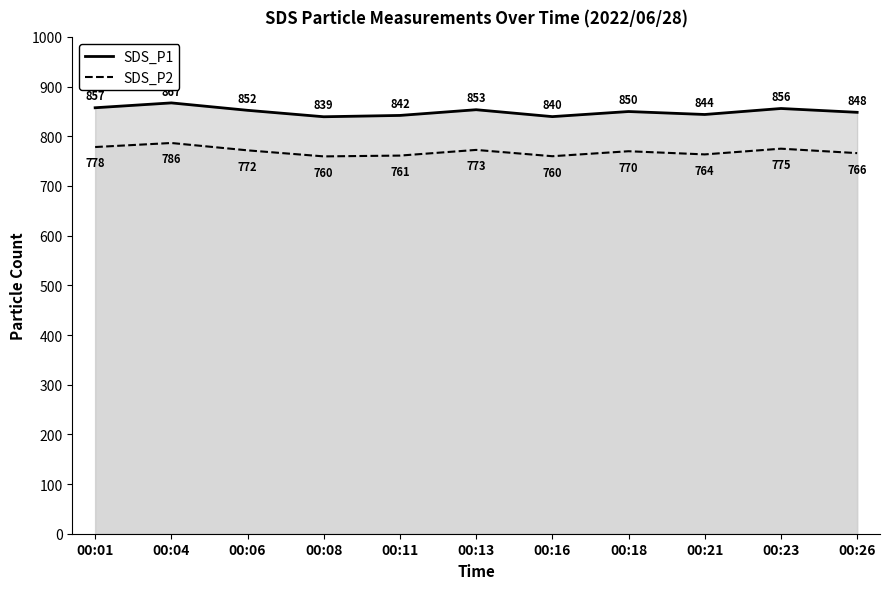

Is the value of SDS_P2 at 00:08 greater than the value of SDS_P1 at 00:06?

No